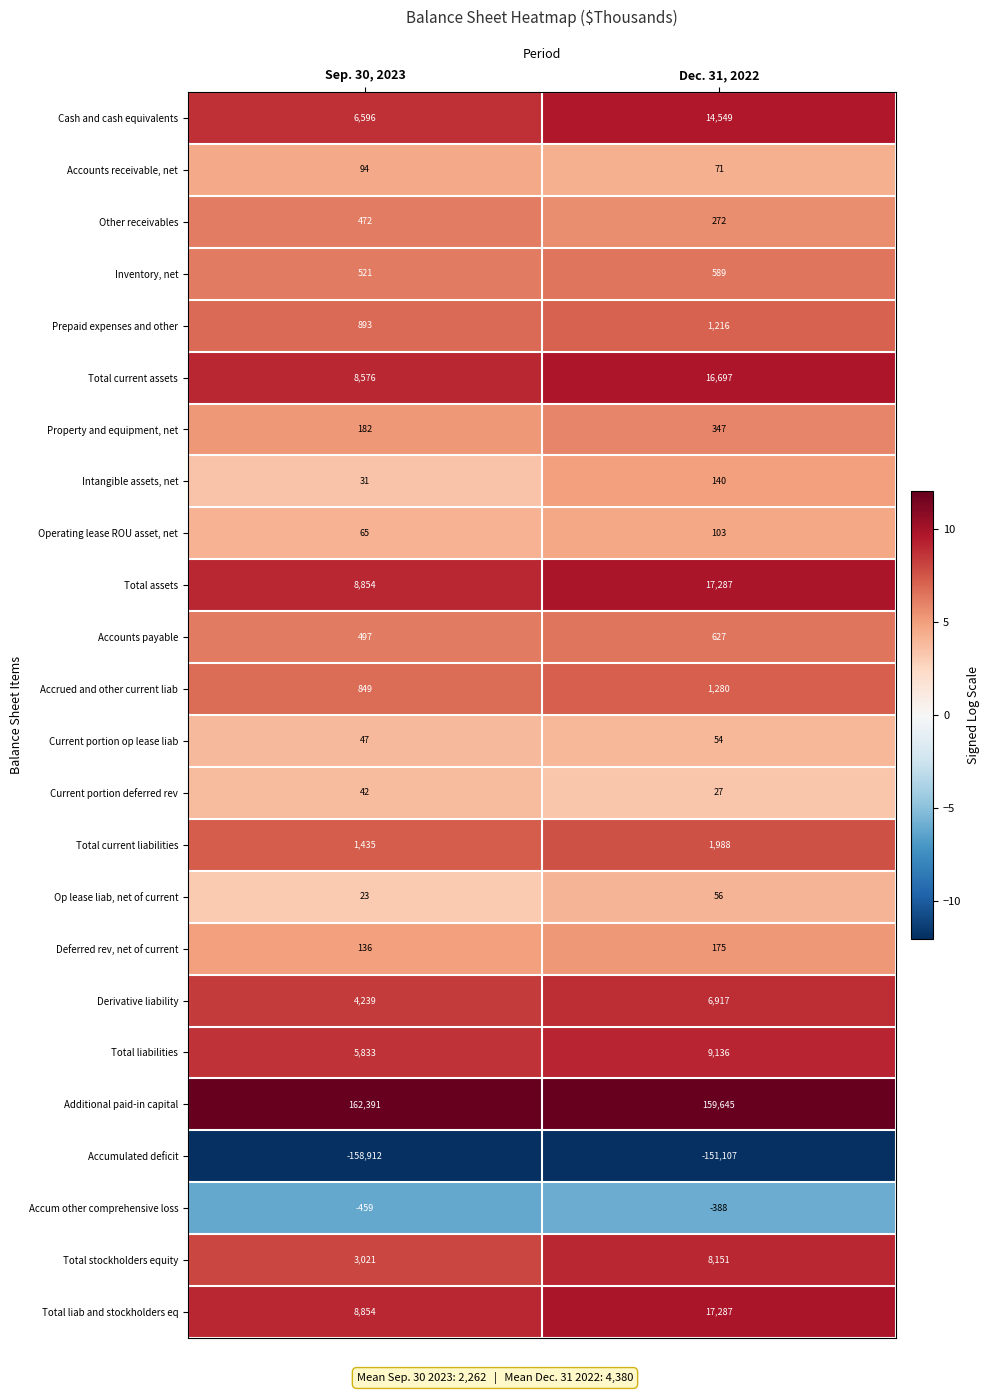

What is the sum of all Deferred rev, net of current values?

311